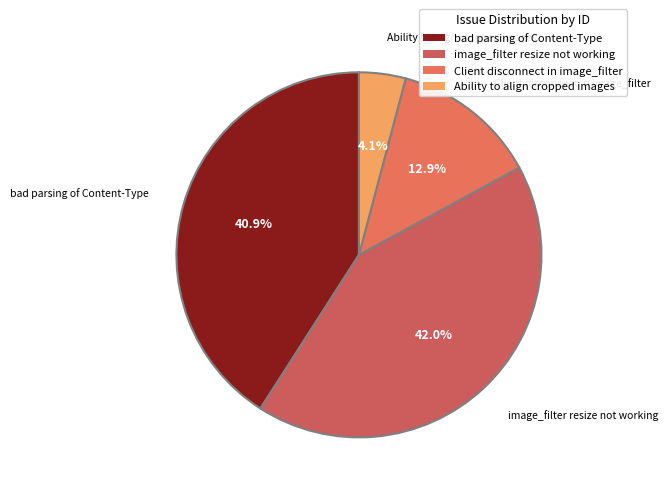

To the nearest percent, what percentage of the pie is Client disconnect in image_filter?

13%